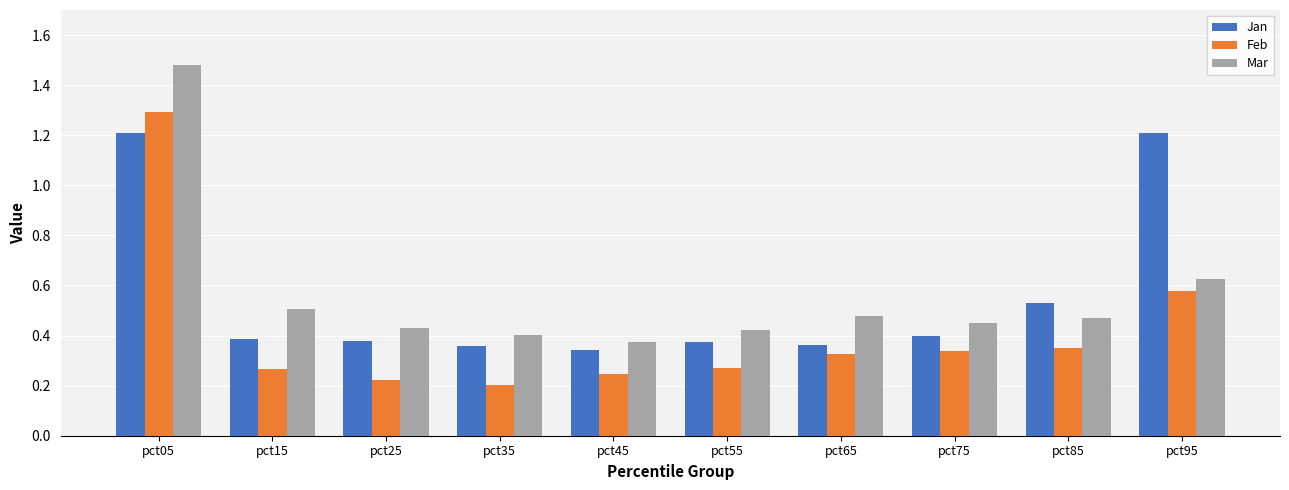

At which label is Jan closest to 0?

pct45